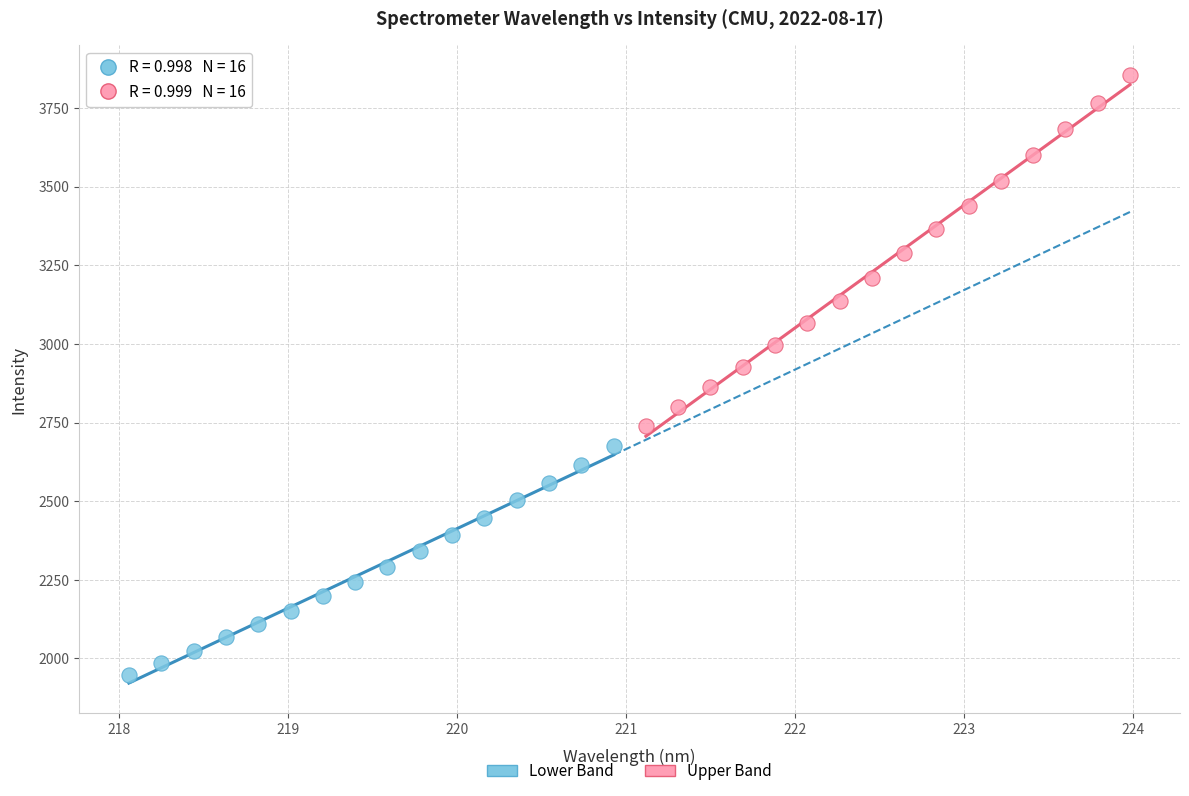

Which series reaches the maximum Y coordinate?

Upper Band